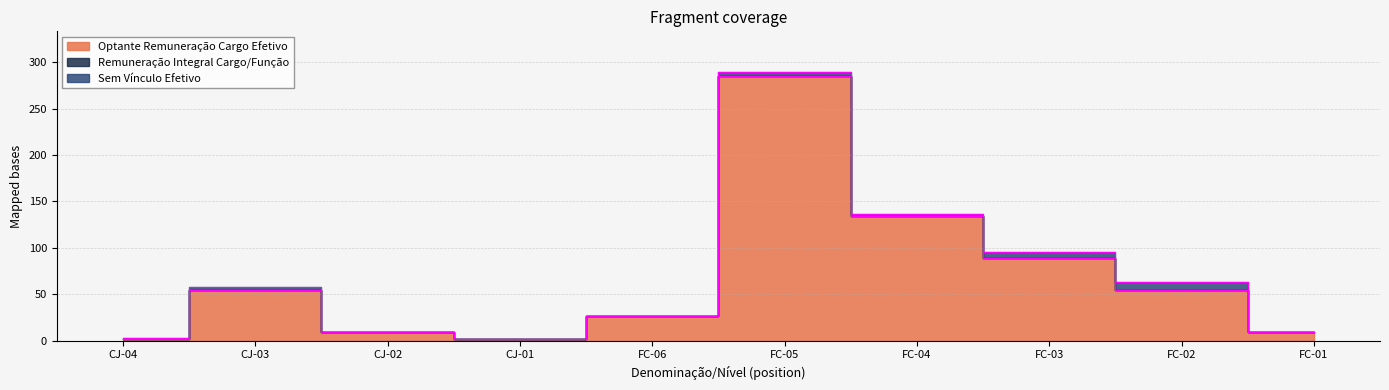

True or false: Optante Remuneração Cargo Efetivo has more than 2 interior local peaks.

False